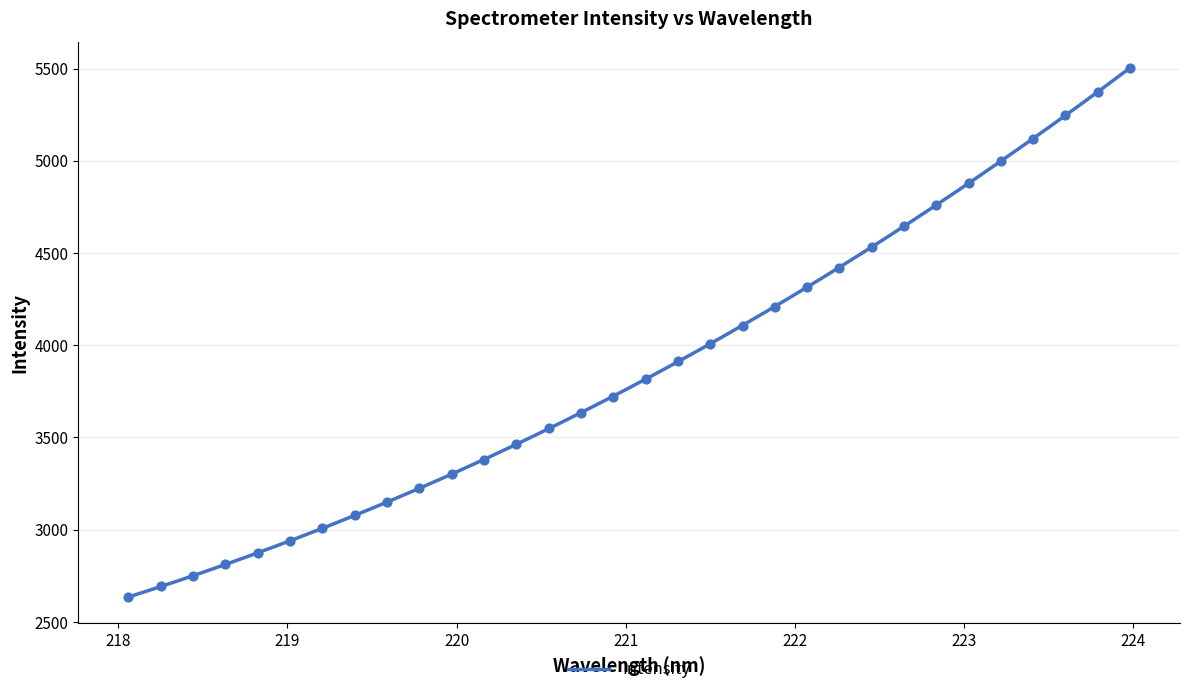

What is the change in value from 218.6332 to 223.408?

+2308.6